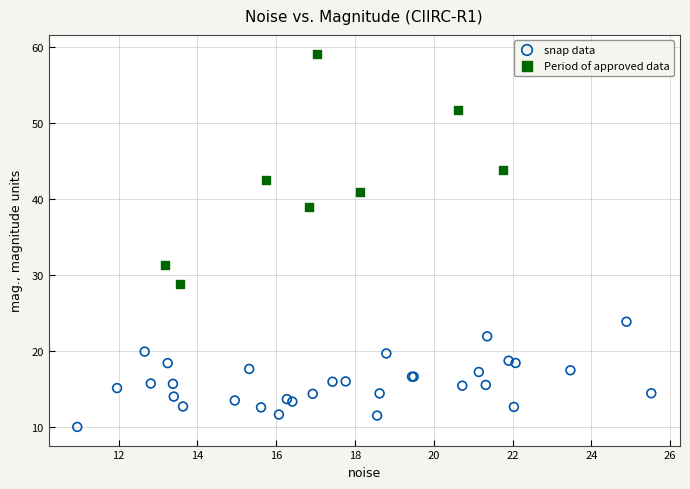

Which series contains the lowest Y value?

snap data